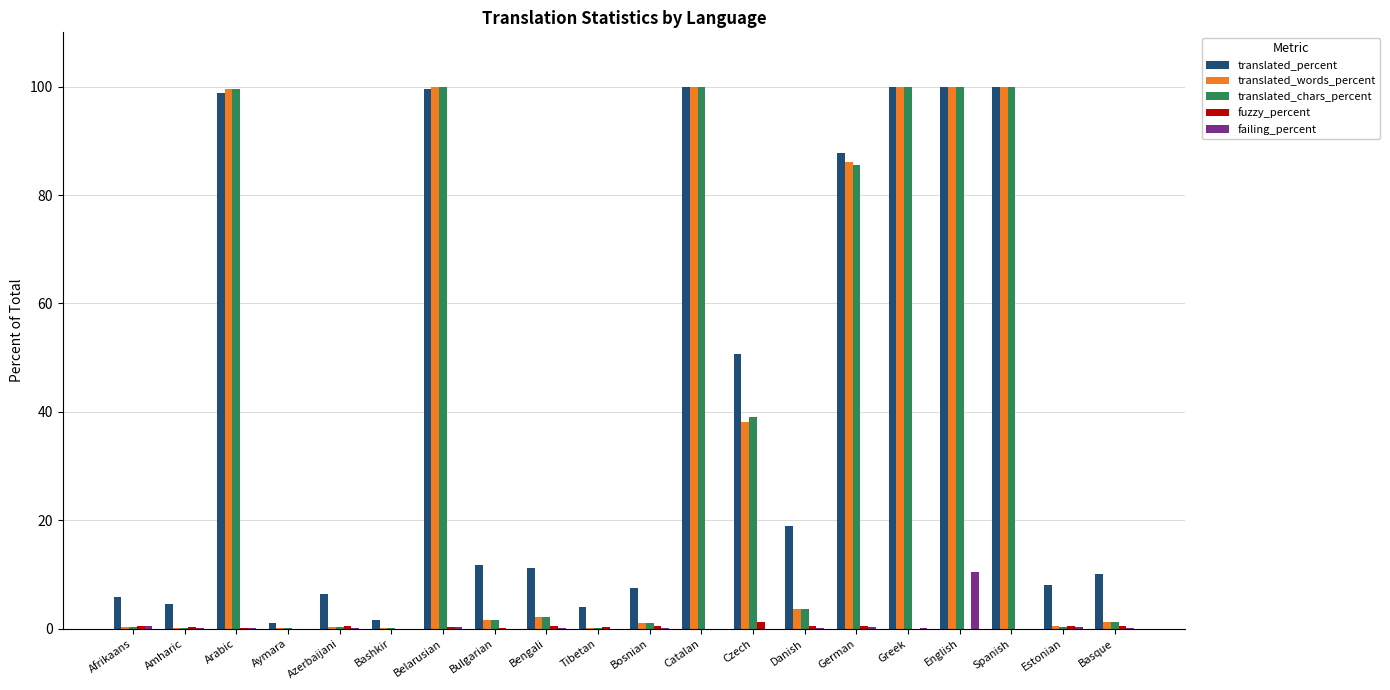

What is the maximum value for failing_percent?

10.5